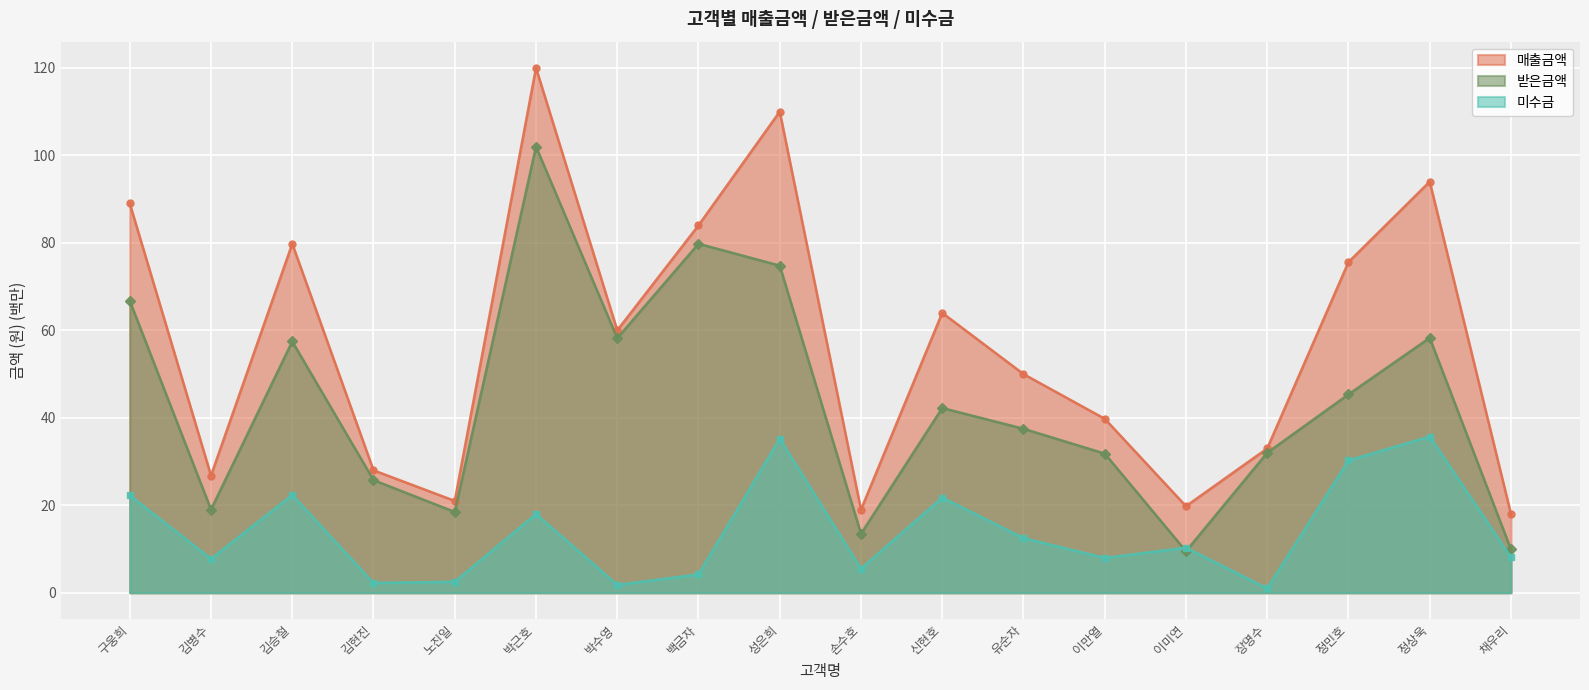

What position from the right is 백금자?

11